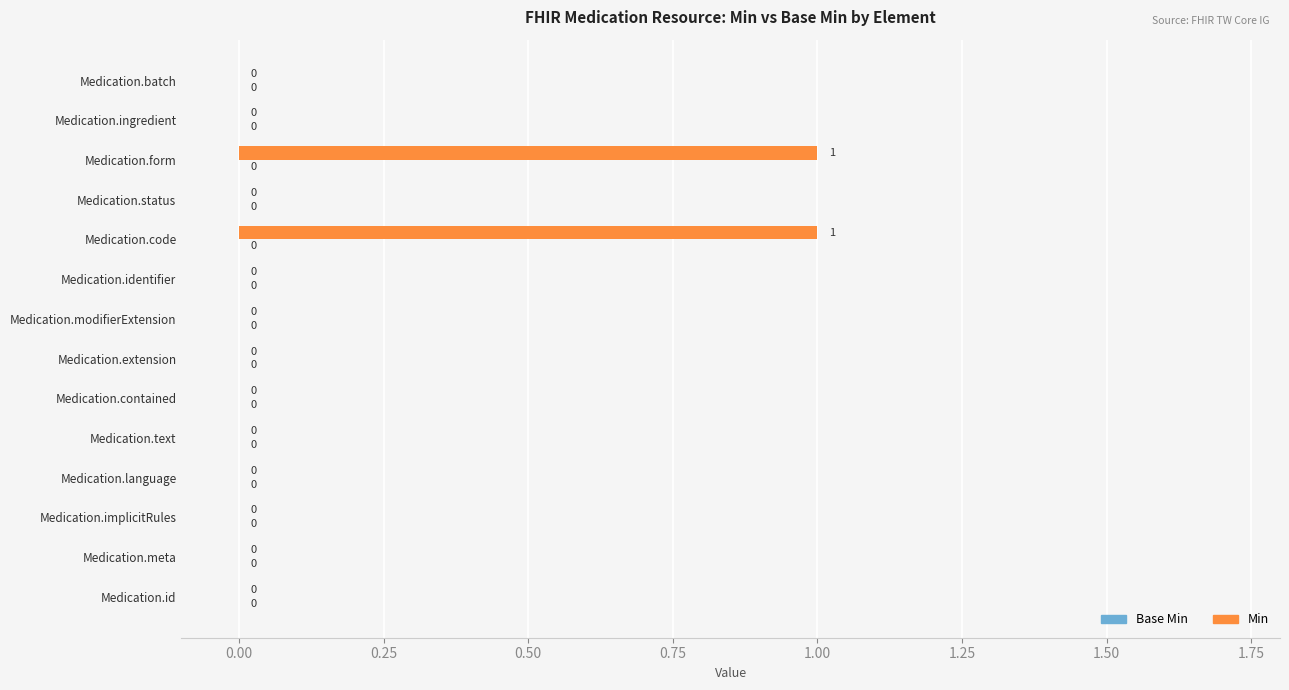

Which has a higher value, Medication.code or Medication.language?

Medication.code